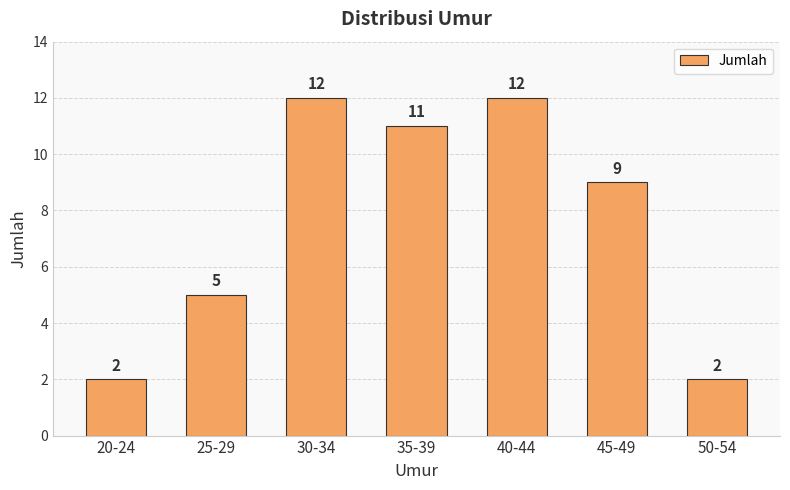

What is the maximum value shown in the chart?

12